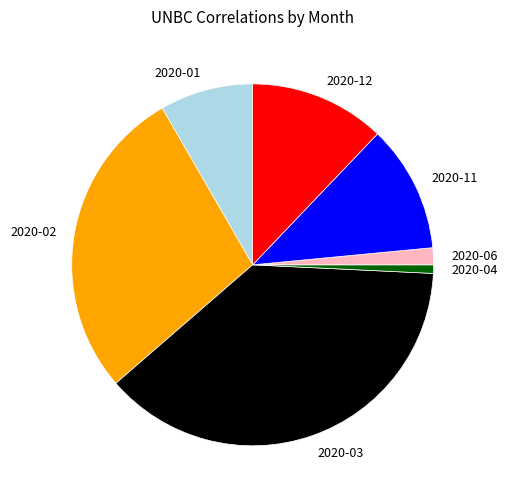

Rank the categories by value from lowest to highest.

2020-04, 2020-06, 2020-01, 2020-11, 2020-12, 2020-02, 2020-03